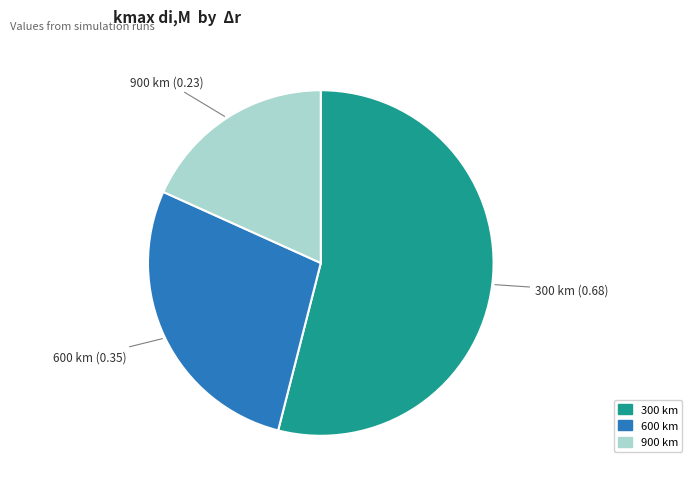

True or false: 600 km accounts for 28% of the total.

True